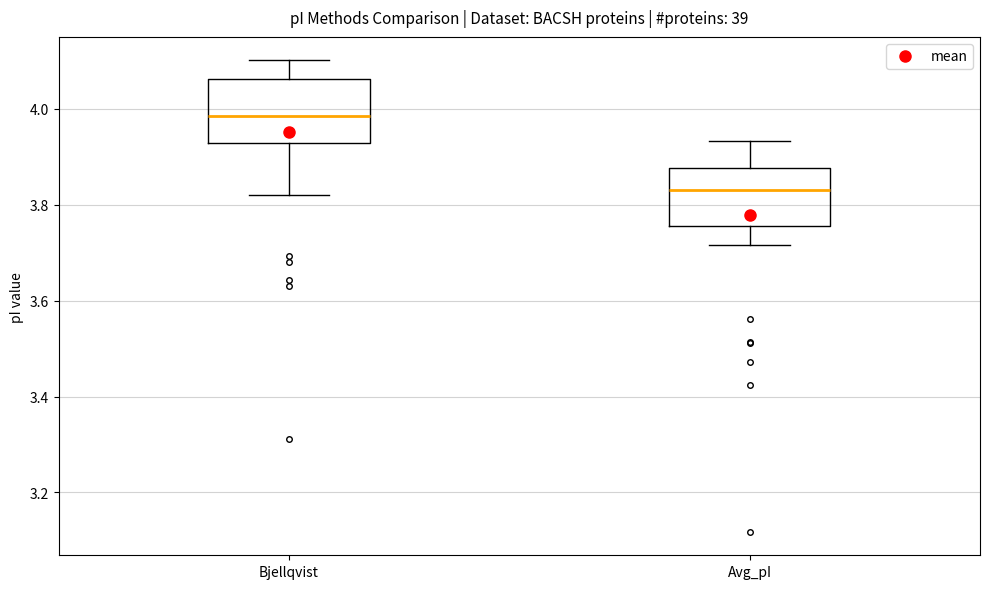

Reading left to right, transcribe this box plot: for each box, give where its median line is, the range the box spans, and where its two whiskers end, as read against the y-axis. The values are not printed on the chart, so give them approximately, as read against the axis.

Bjellqvist: median 3.98, box 3.92 to 4.06, whiskers 3.82 to 4.10
Avg_pI: median 3.84, box 3.76 to 3.88, whiskers 3.72 to 3.94